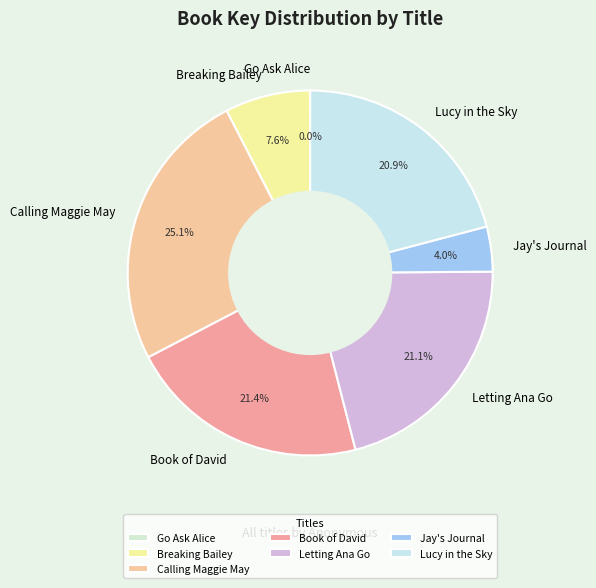

Is there any slice that represents more than half of the pie?

No